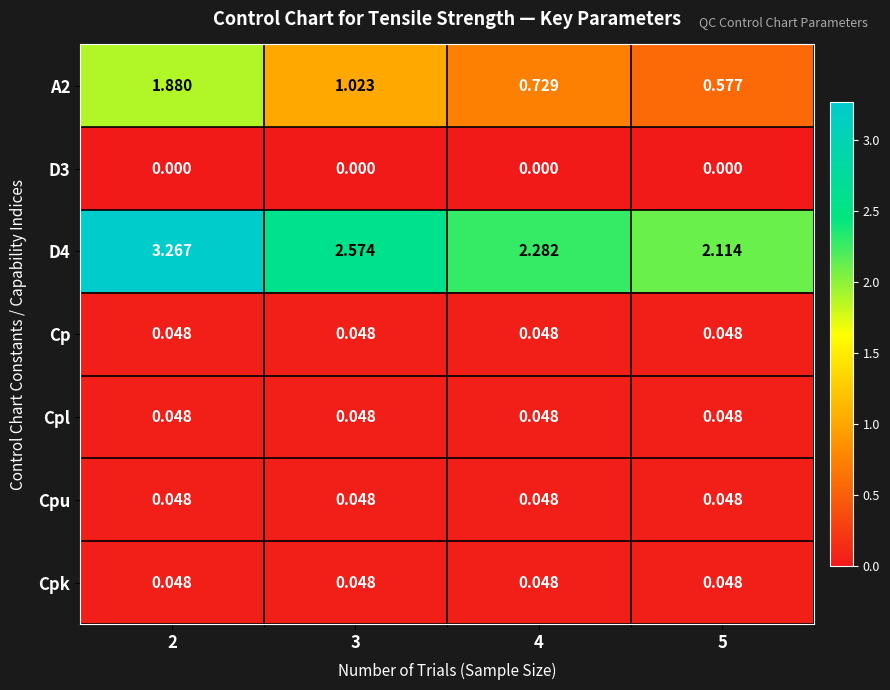

Rank the series by their maximum value, from lowest to highest.

D3, Cp, Cpl, Cpu, Cpk, A2, D4